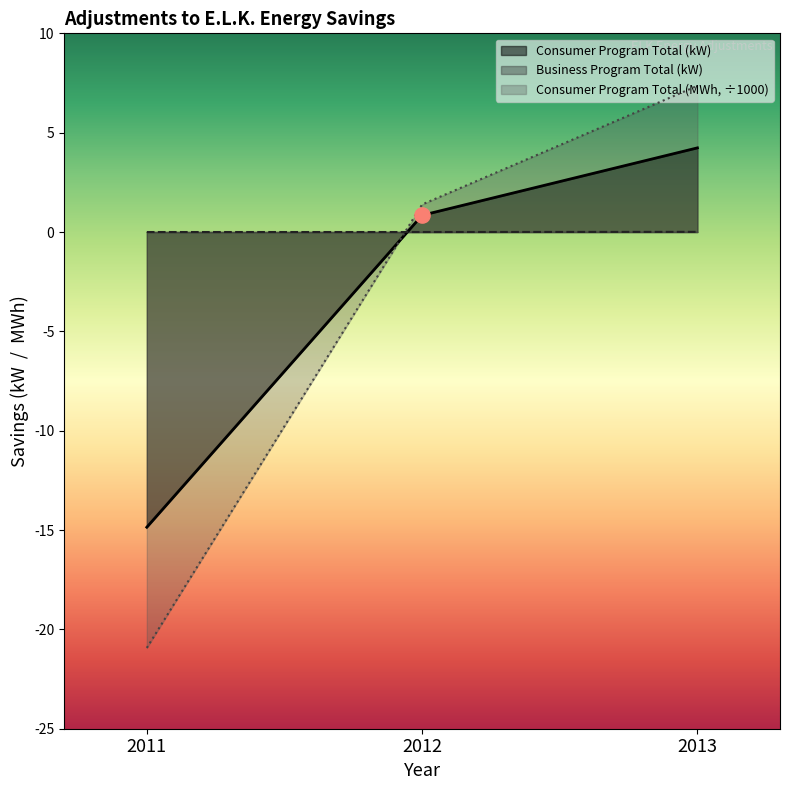

What are all the series names shown in the legend?

Consumer Program Total (kW), Business Program Total (kW), Consumer Program Total (MWh, ÷1000)